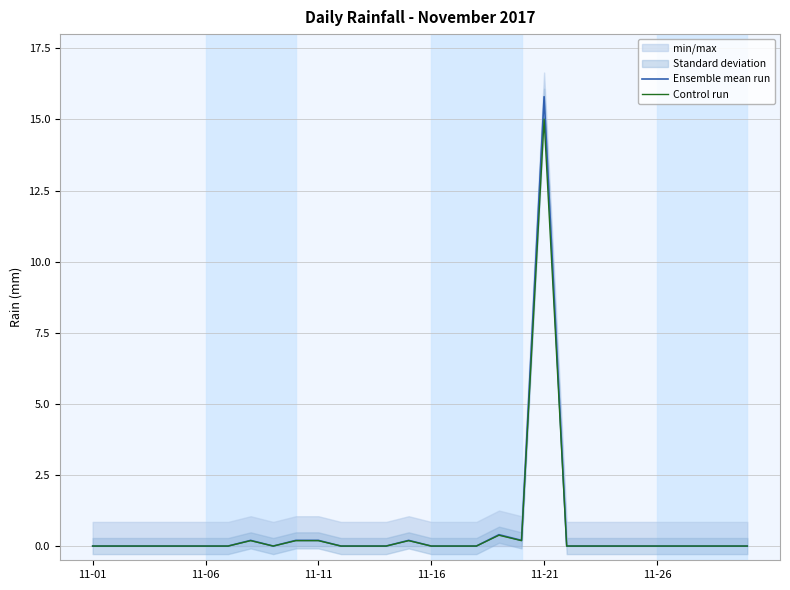

True or false: Ensemble mean run and Control run intersect in this chart.

False